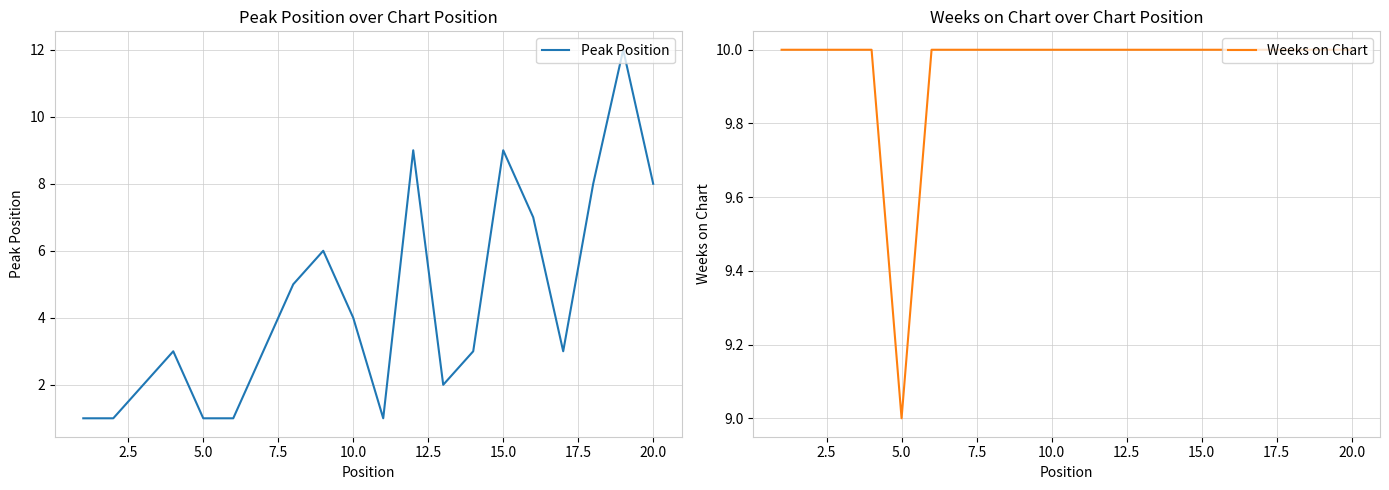

What is the minimum value for Peak Position?

1